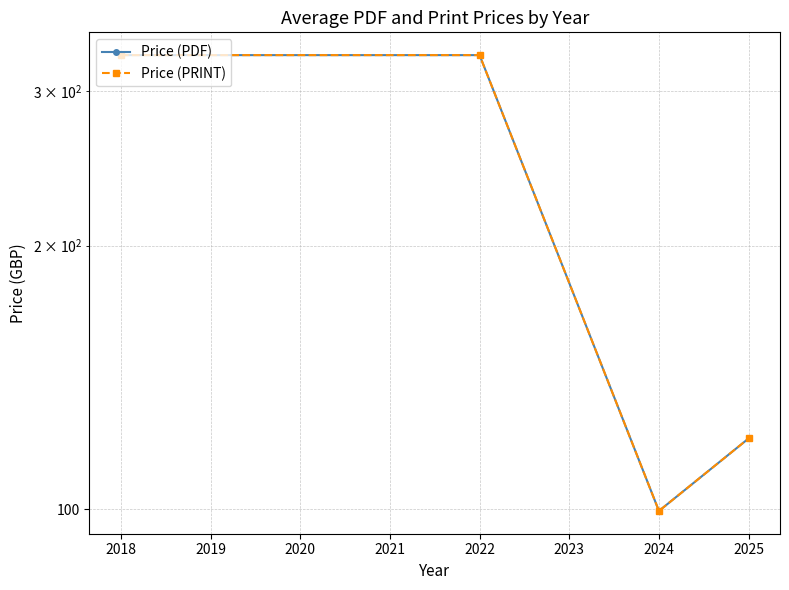

True or false: Price (PDF) and Price (PRINT) cross at least once.

False